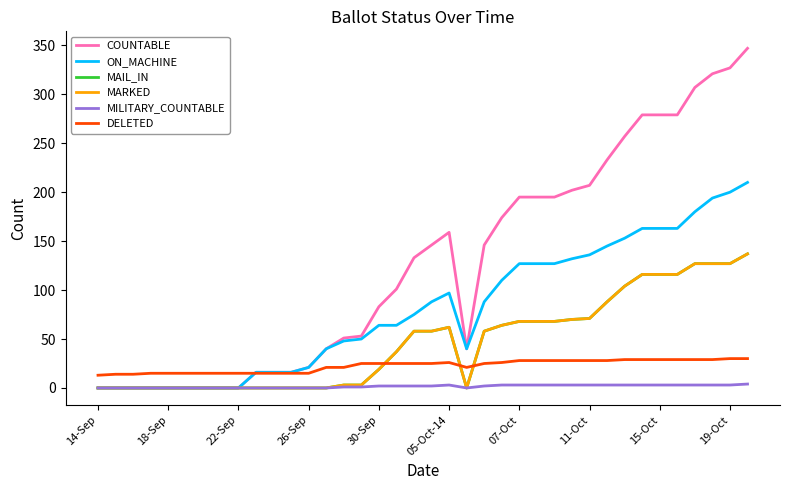

Is this an area chart (filled region under the line)?

No